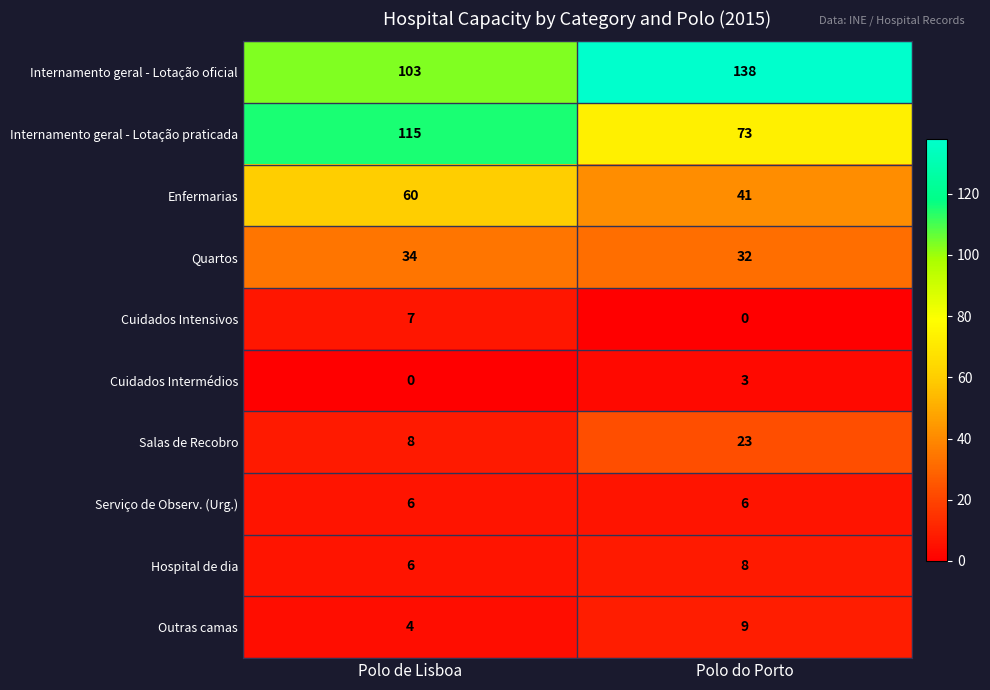

Which series has the largest range (max minus min)?

Internamento geral - Lotação praticada